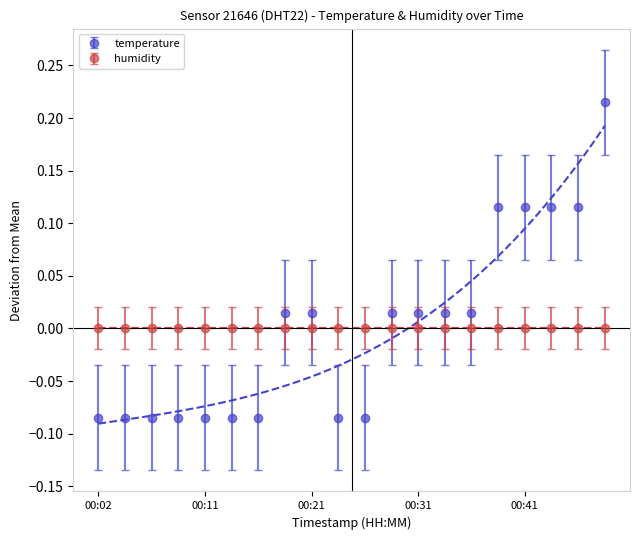

How many data points does each series have?

20